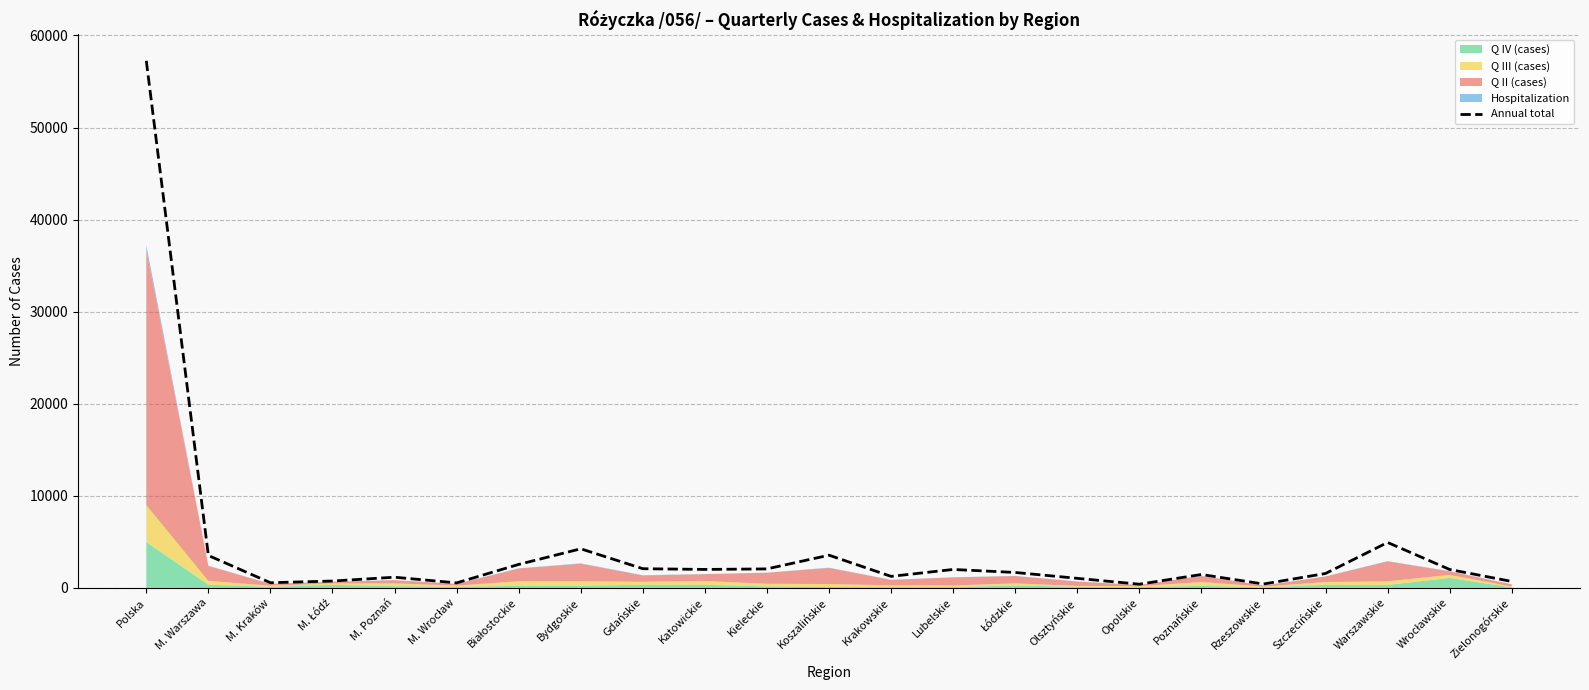

How many interior local peaks (higher than both neighbors) does the data have?

6